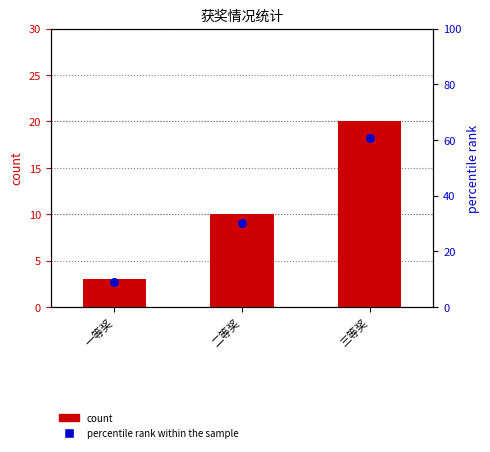

Is the value of percentile rank within the sample at 二等奖 greater than the value of count at 二等奖?

Yes